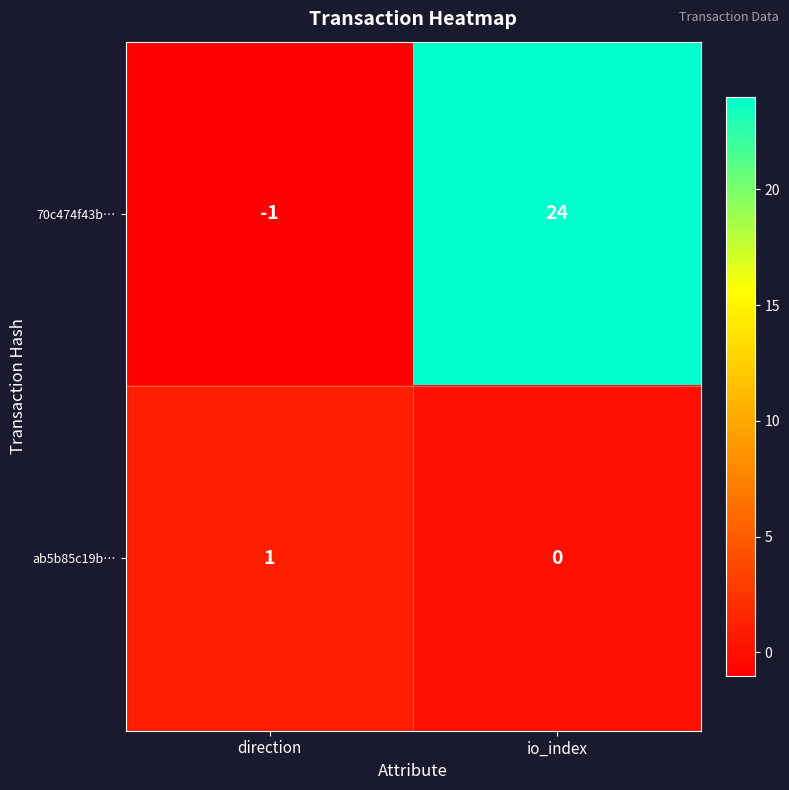

The ab5b85c19b… series shows 2 at direction. True or false?

False